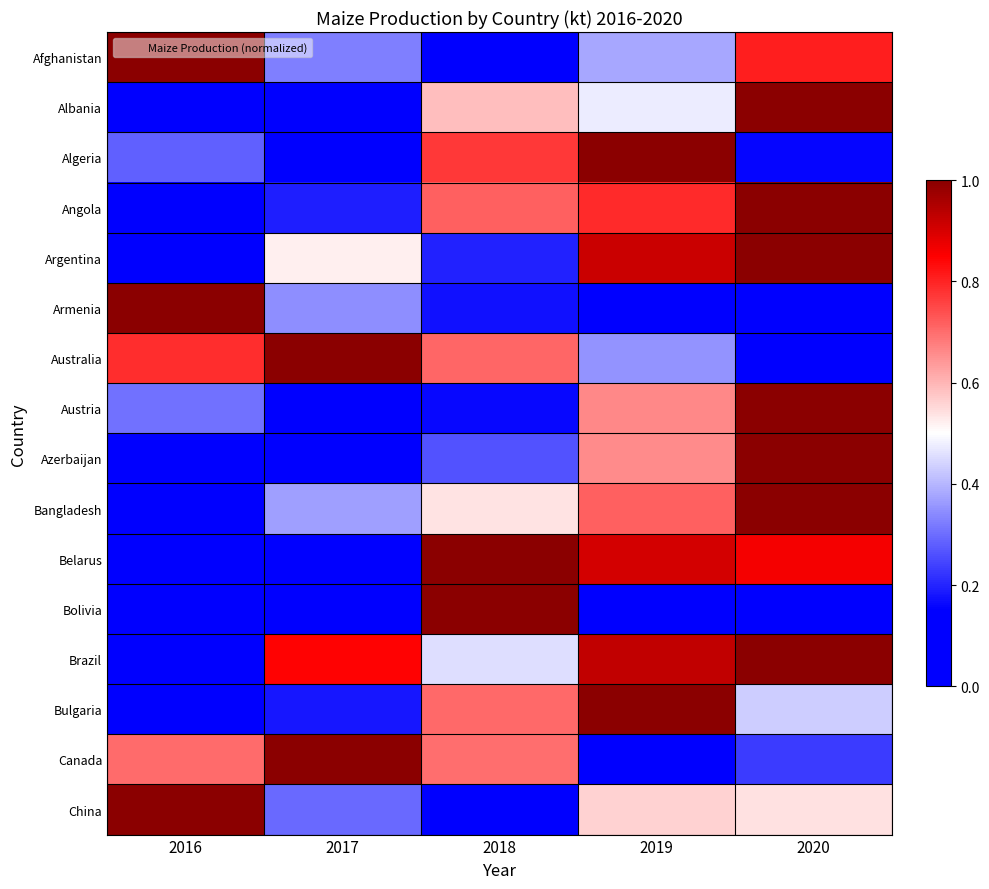

Which series has the widest spread of values?

Afghanistan